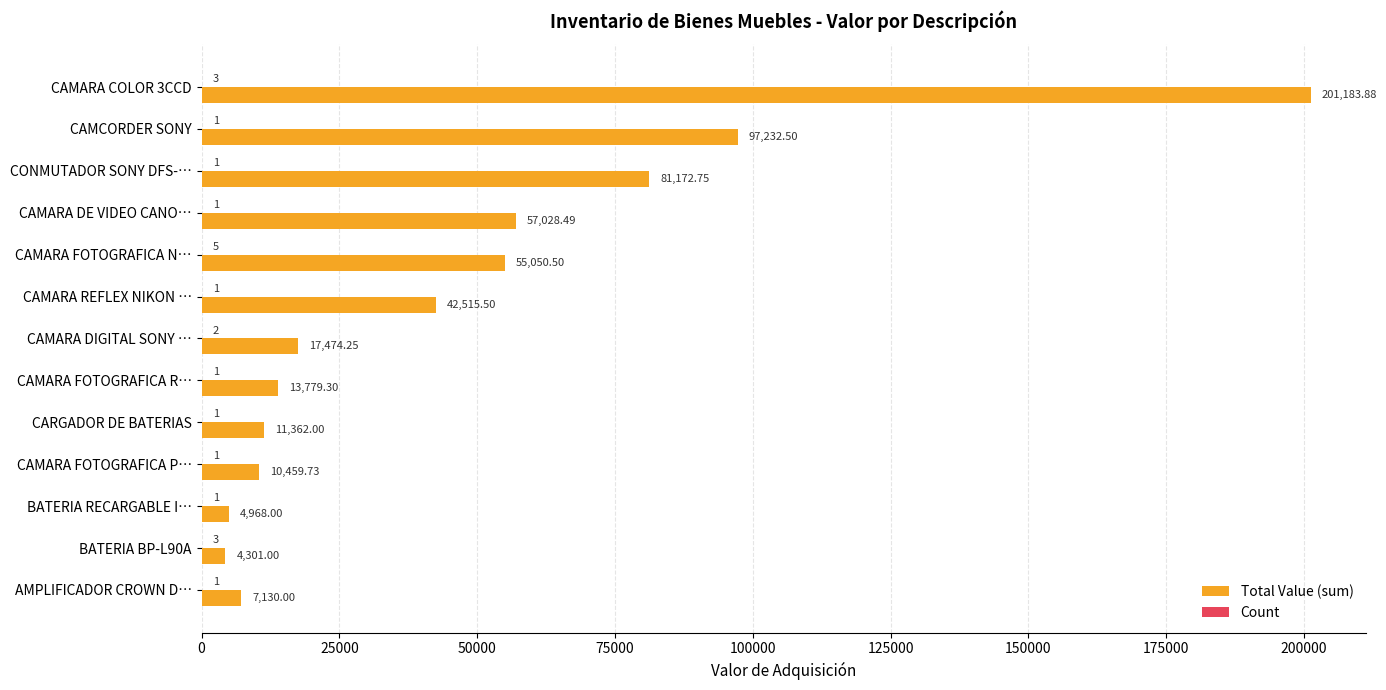

What is the total value across all series at BATERIA BP-L90A?

4304.0